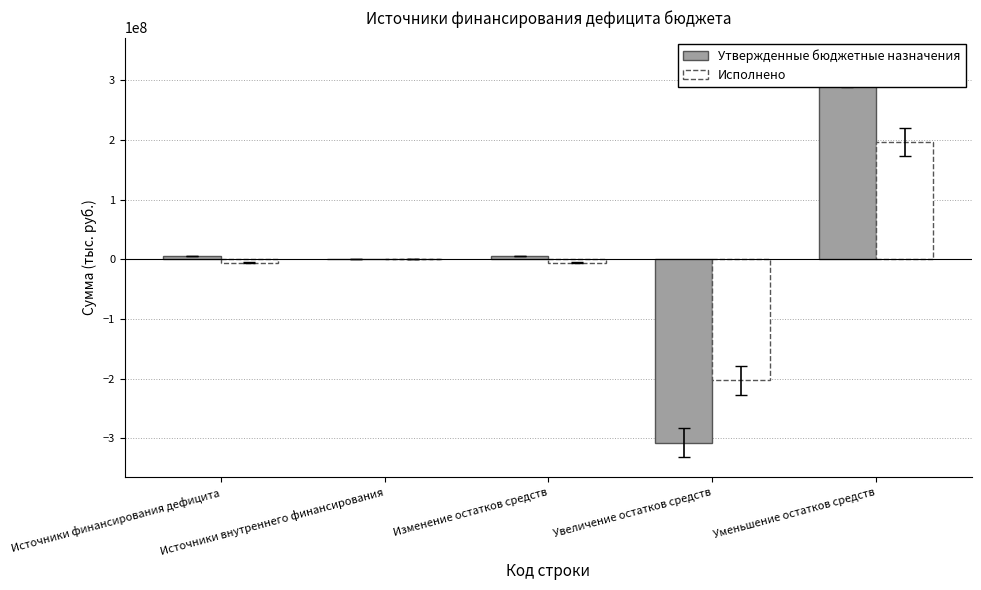

How many negative values does the Исполнено series have?

3